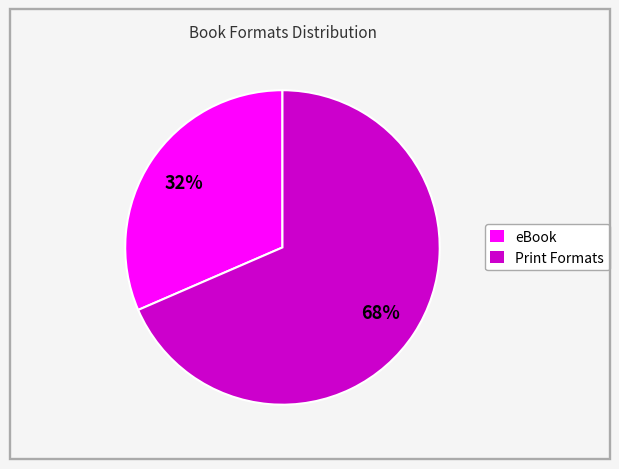

How many segments does this pie chart have?

2